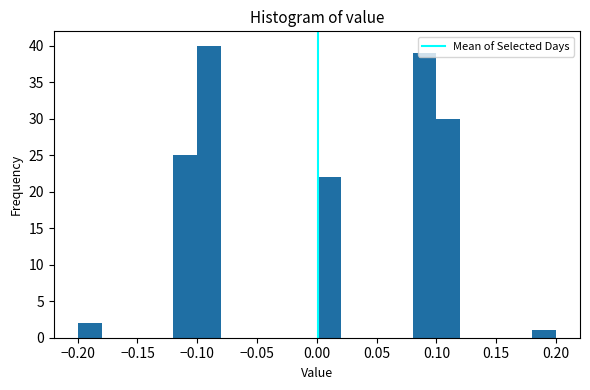

Which range on the x-axis has the tallest bar?

-0.10 to -0.08